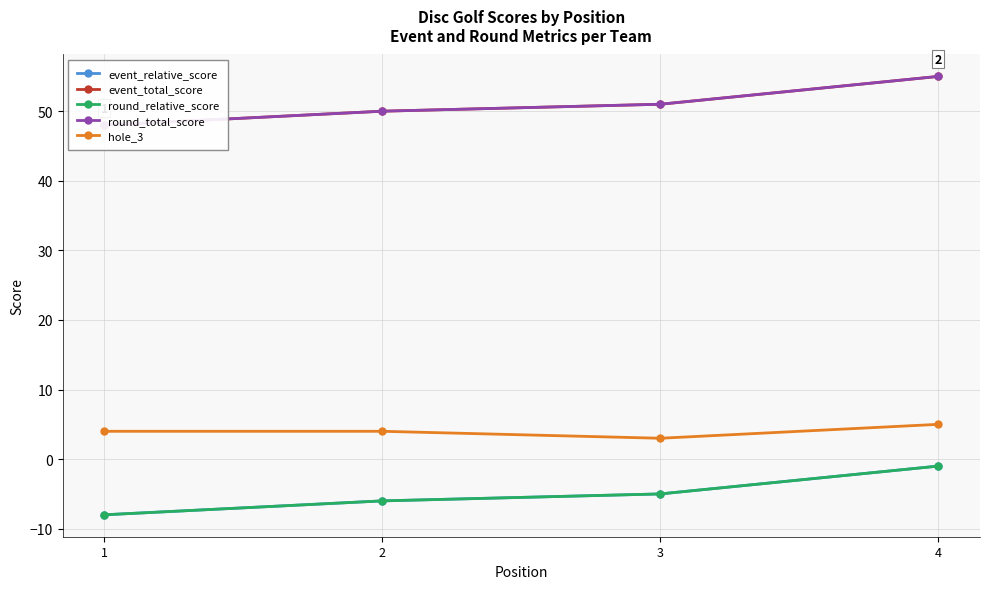

What is the difference between the maximum and minimum values in the event_relative_score series?

7